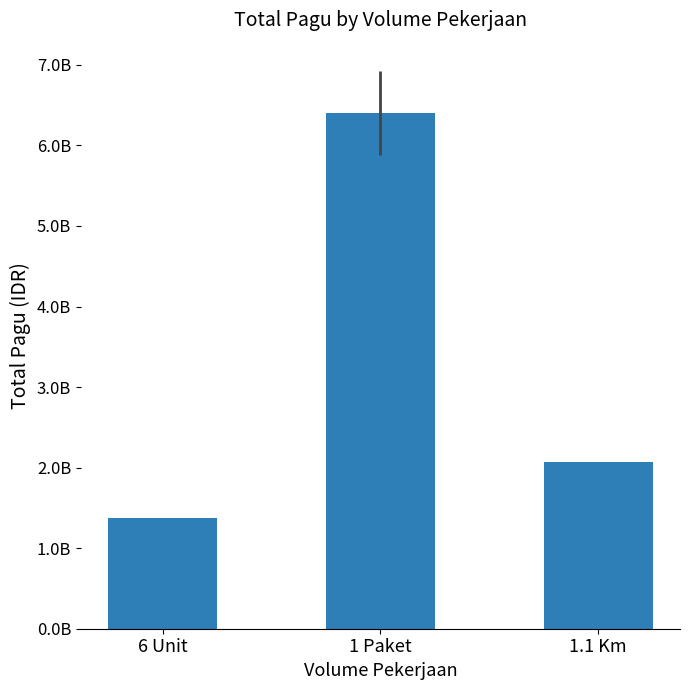

The value at 1.1 Km is 3228340782. True or false?

False